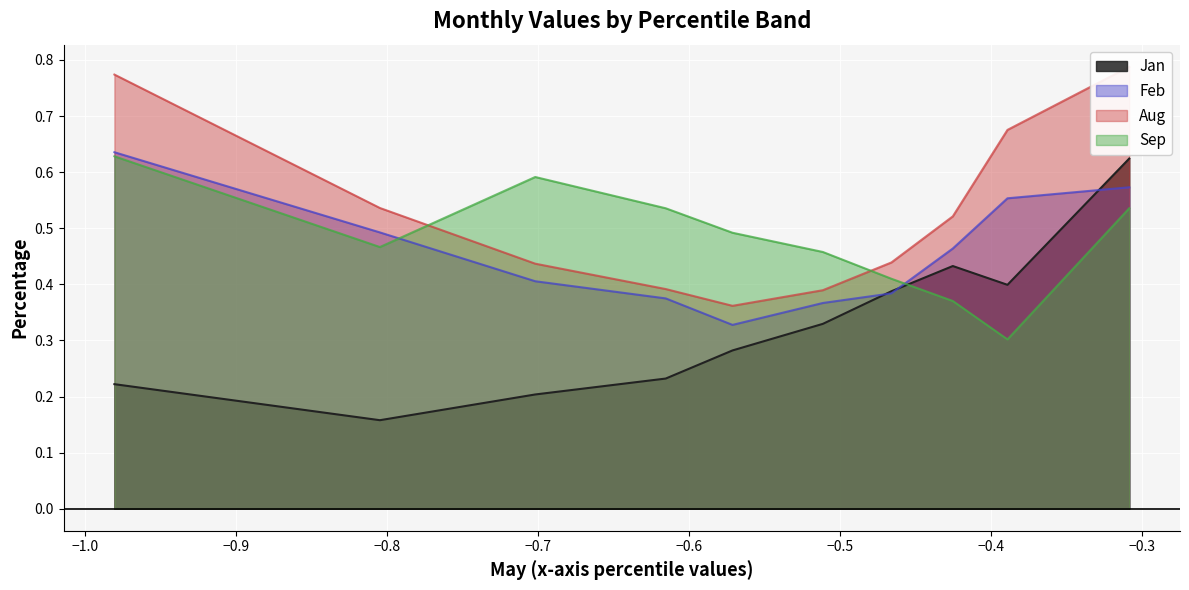

Which series has the largest range (max minus min)?

Jan